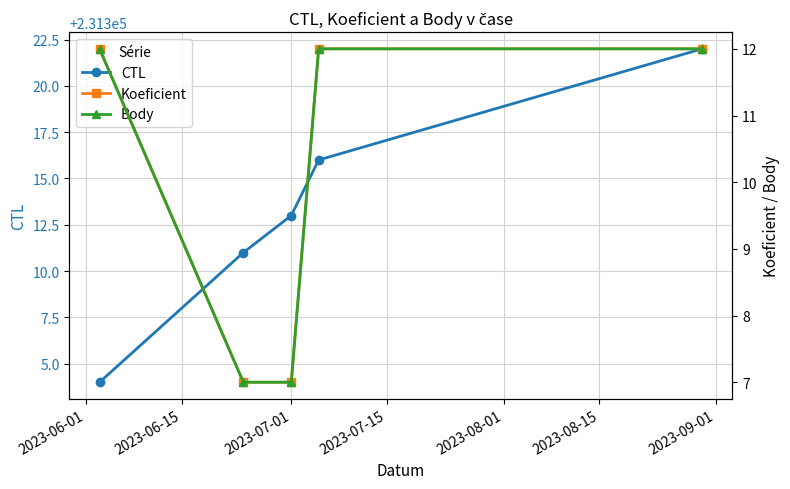

What are all the series names shown in the legend?

CTL, Koeficient, Body